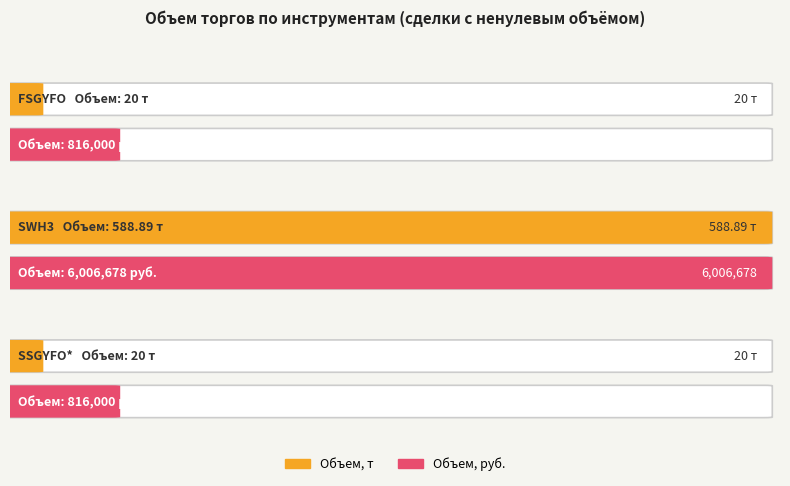

What is the sum of all Объем, т values?

628.9